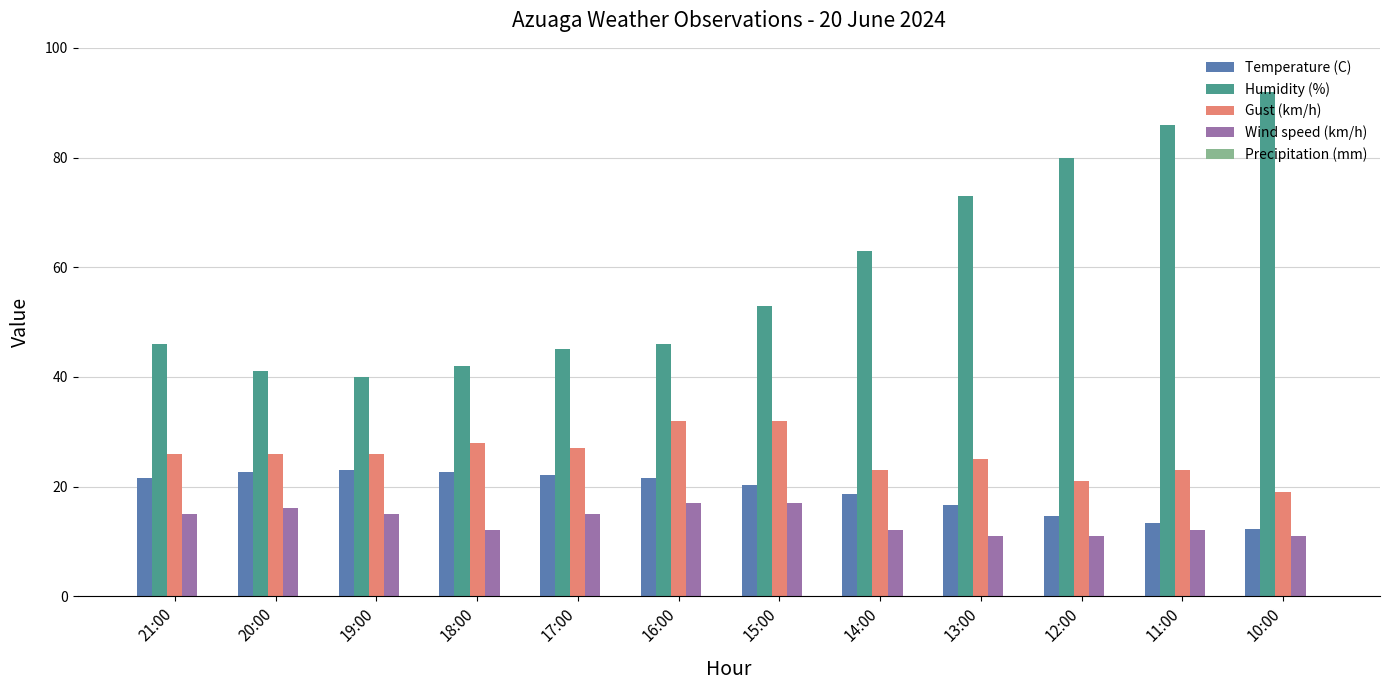

Is the value of Humidity (%) at 15:00 greater than the value of Wind speed (km/h) at 12:00?

Yes